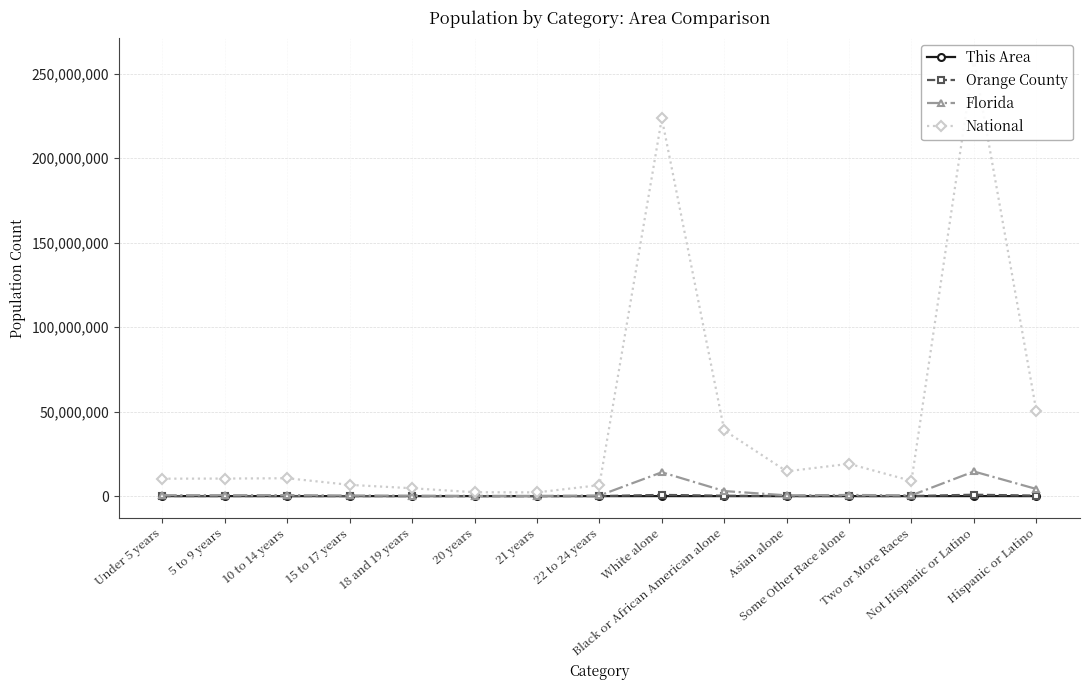

List the series in order of their peak value, highest first.

National, Florida, Orange County, This Area